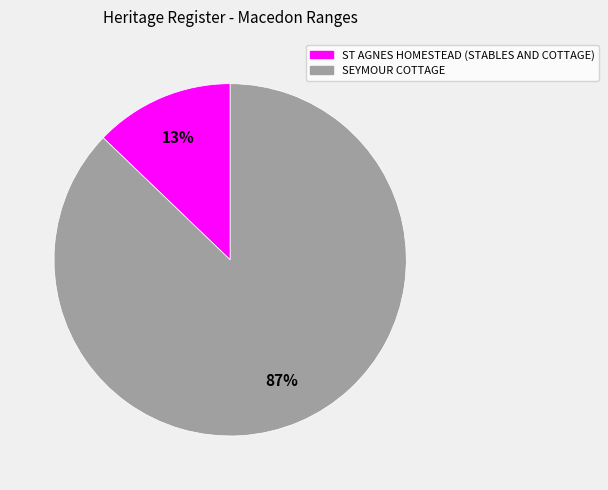

Between SEYMOUR COTTAGE and ST AGNES HOMESTEAD (STABLES AND COTTAGE), which is larger?

SEYMOUR COTTAGE